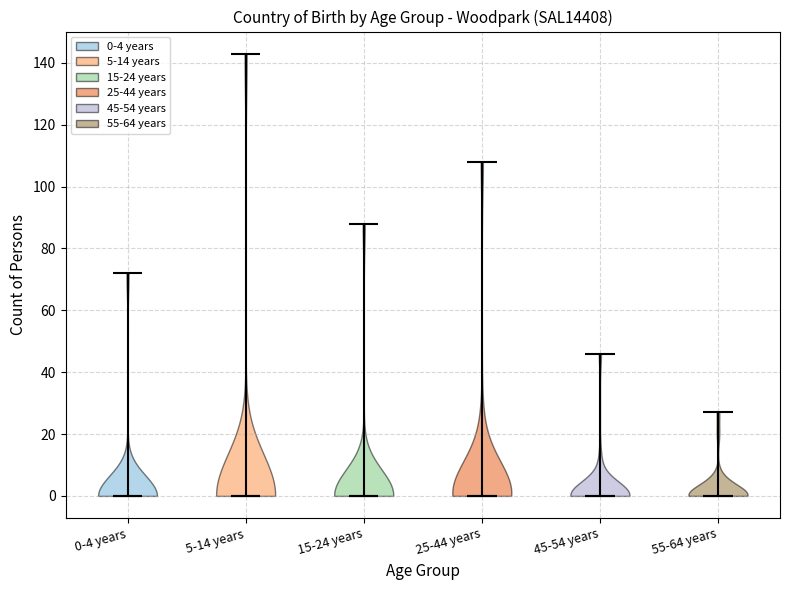

Reading left to right, read every violin against the y-axis: where its median line is, and the lowest and highest points it reaches. The values are not printed on the chart, so give them approximately, as read against the axis.

0-4 years: median line 0, lowest point 0, highest point 72
5-14 years: median line 0, lowest point 0, highest point 144
15-24 years: median line 0, lowest point 0, highest point 88
25-44 years: median line 0, lowest point 0, highest point 108
45-54 years: median line 0, lowest point 0, highest point 46
55-64 years: median line 0, lowest point 0, highest point 28